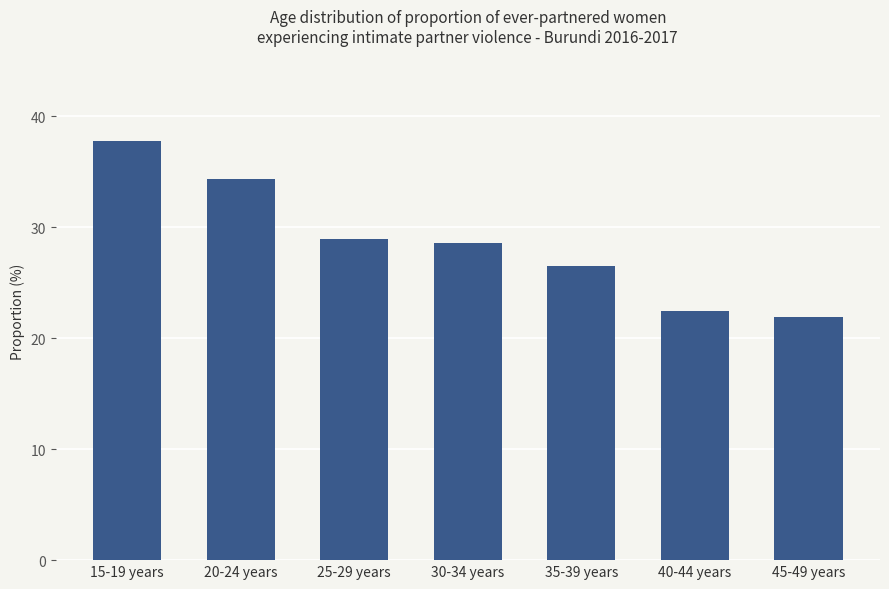

Reading right to left, transcribe all the data shown in this chart.

21.9	22.5	26.5	28.6	29.0	34.4	37.8